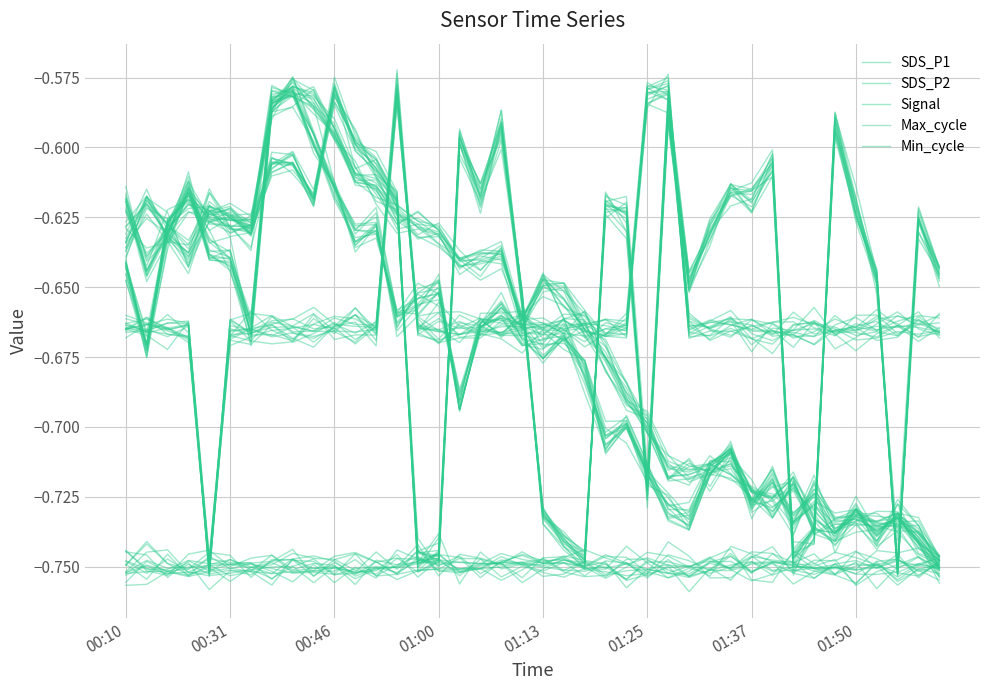

What is the label of the 39th point from the right?

00:31